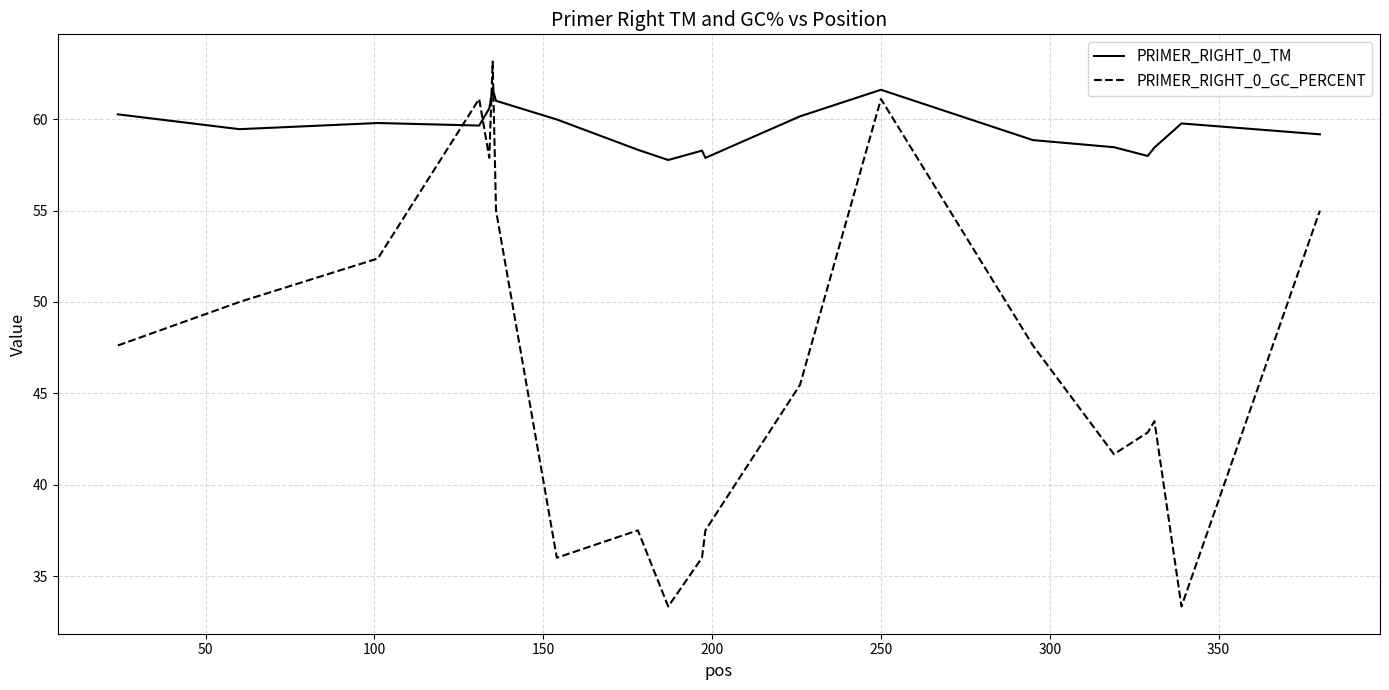

List the series in order of their peak value, highest first.

PRIMER_RIGHT_0_GC_PERCENT, PRIMER_RIGHT_0_TM